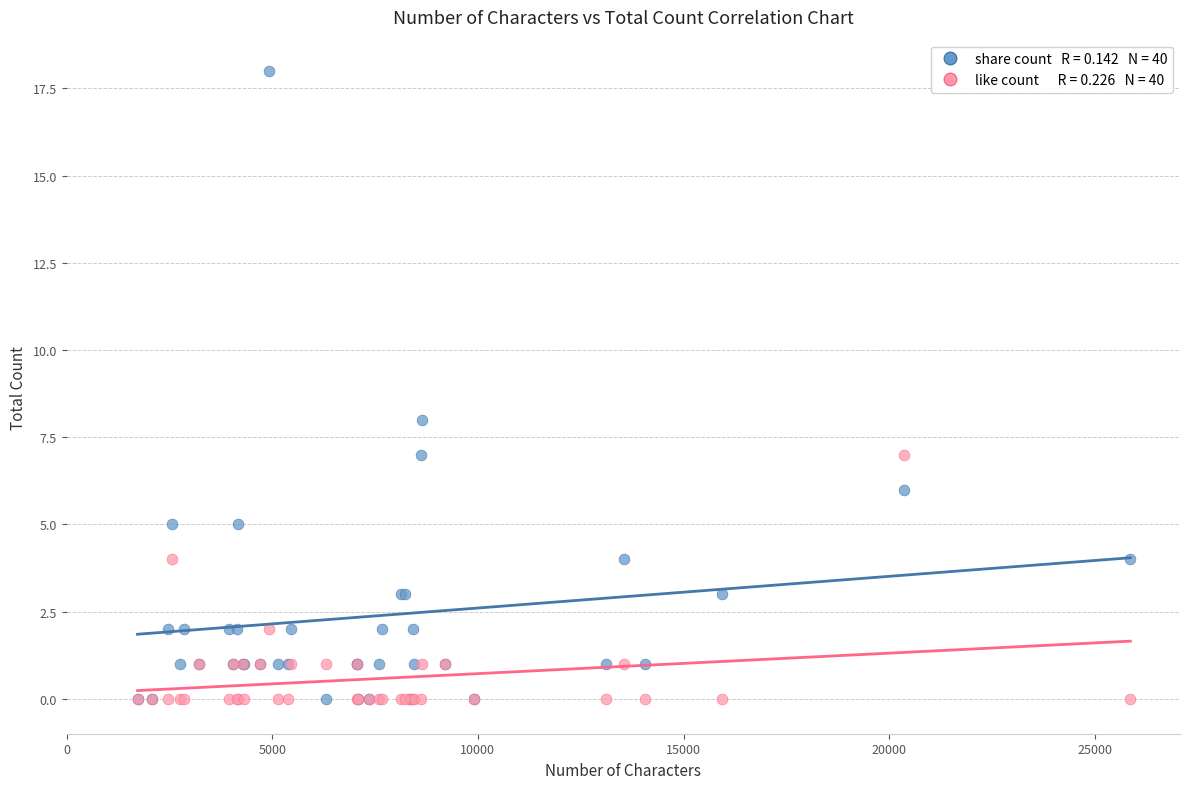

Across all series, what Y value is closest to 9?

8